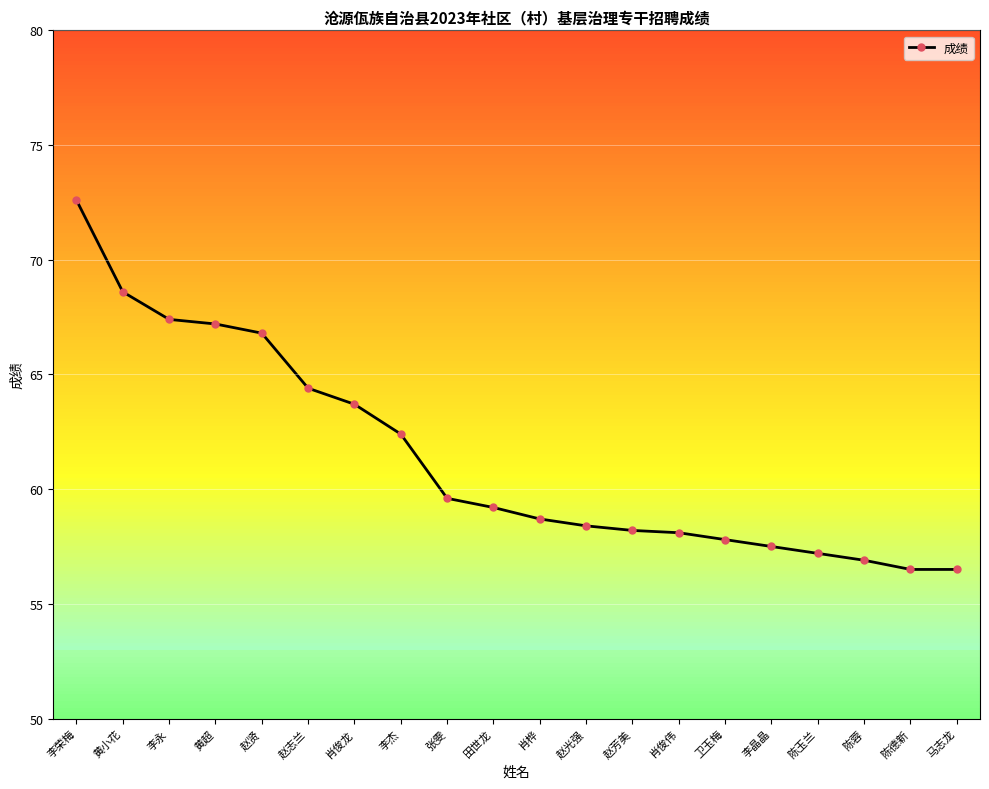

Which label corresponds to the smallest value in the chart?

陈德新